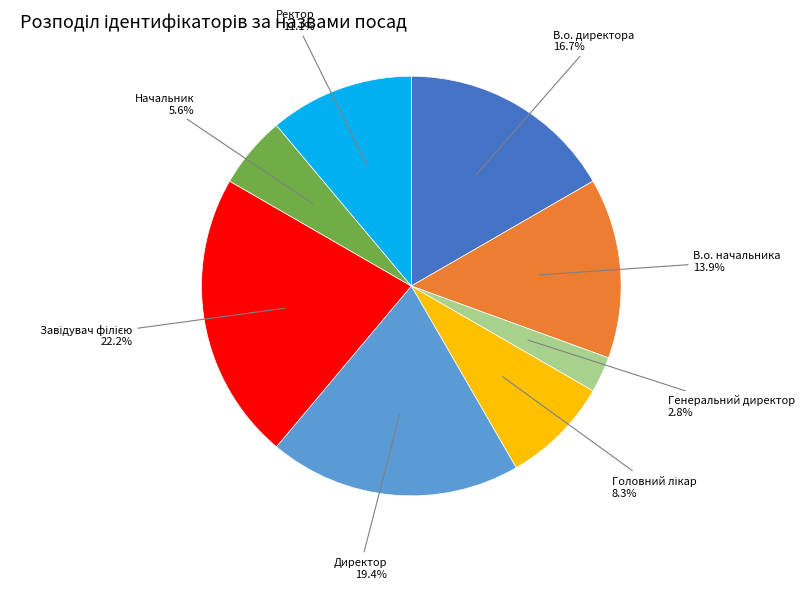

Is Директор the majority of the pie?

No